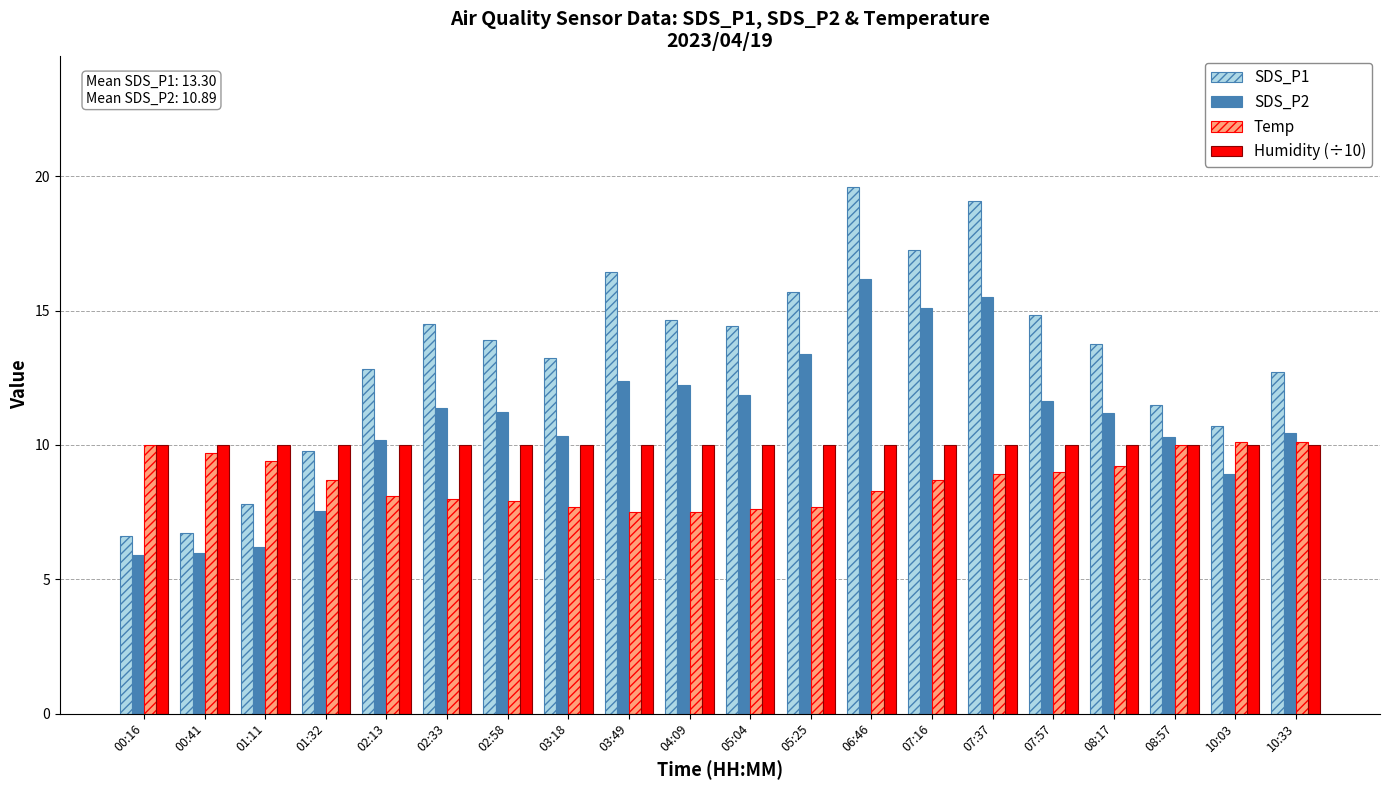

Is the value of Humidity (÷10) at 04:09 greater than the value of SDS_P2 at 08:17?

No